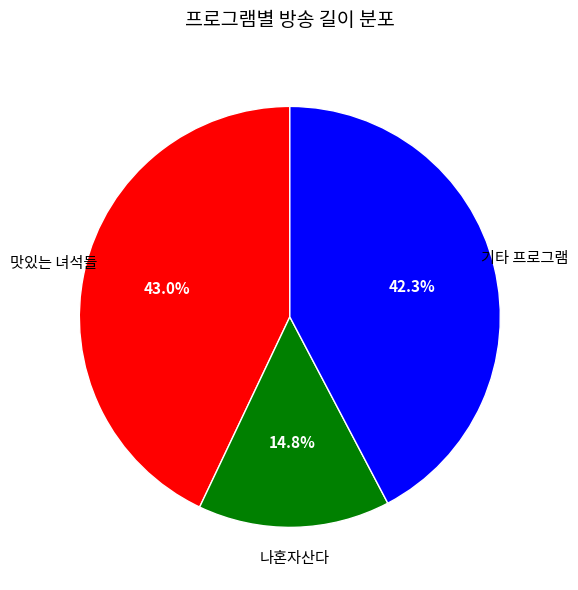

Is there a majority slice in this chart?

No